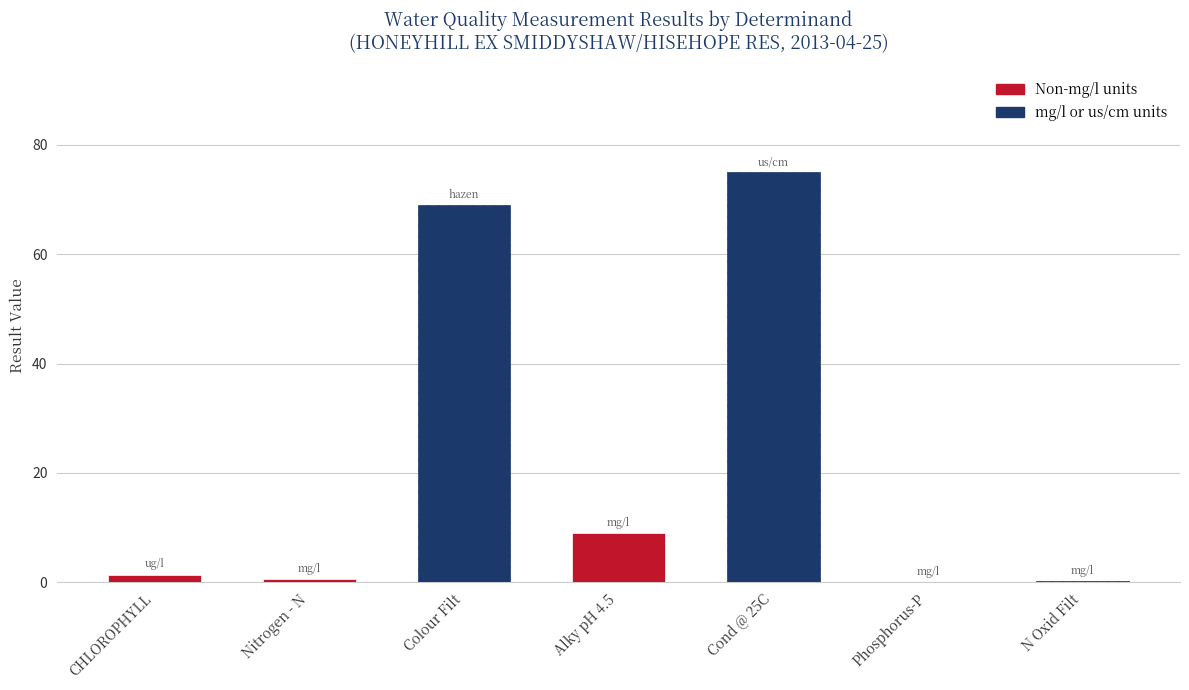

Between Phosphorus-P and Cond @ 25C, which is larger?

Cond @ 25C